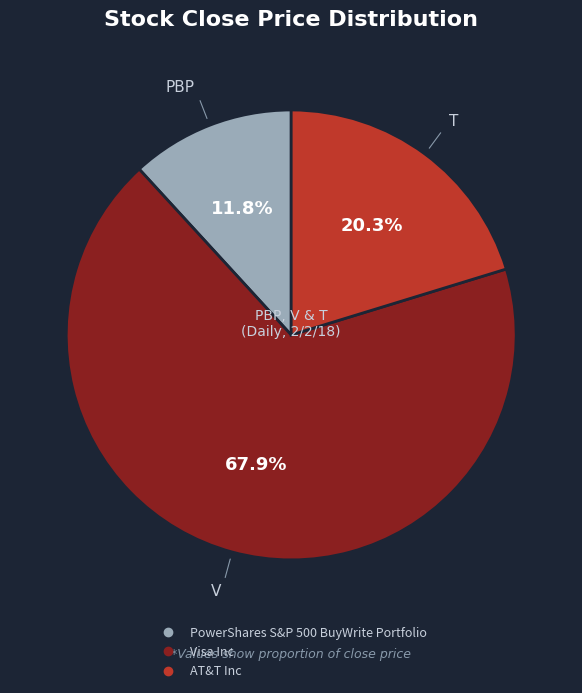

True or false: AT&T Inc accounts for 20% of the total.

True